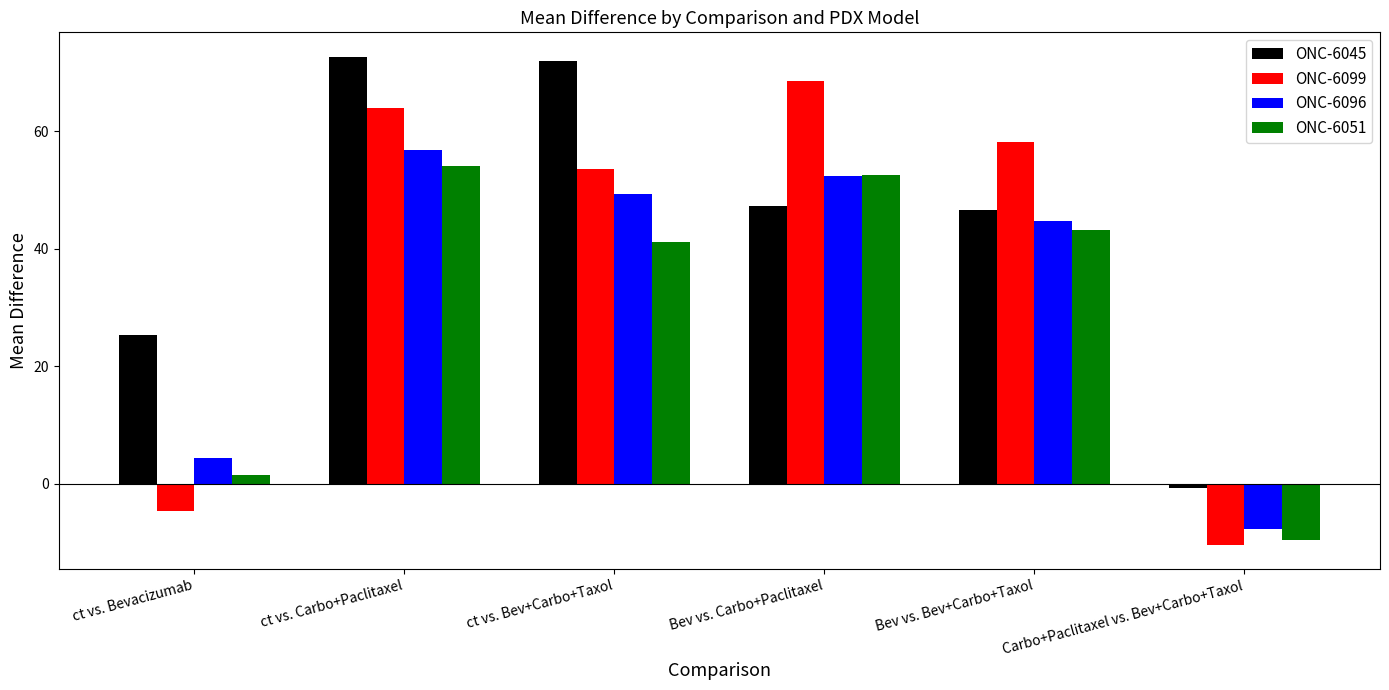

Where does the ONC-6045 series first go above 47?

ct vs. Carbo+Paclitaxel